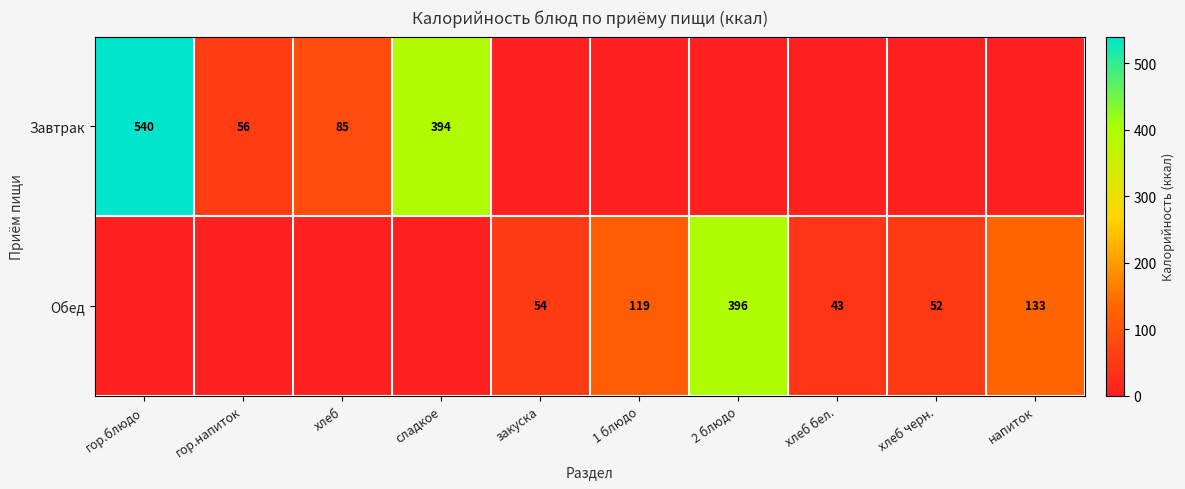

Count the number of data series in this chart.

2